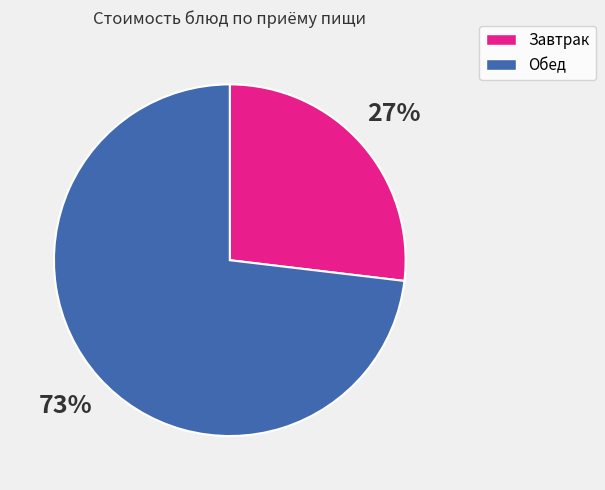

What is the smallest slice in the pie chart?

Завтрак